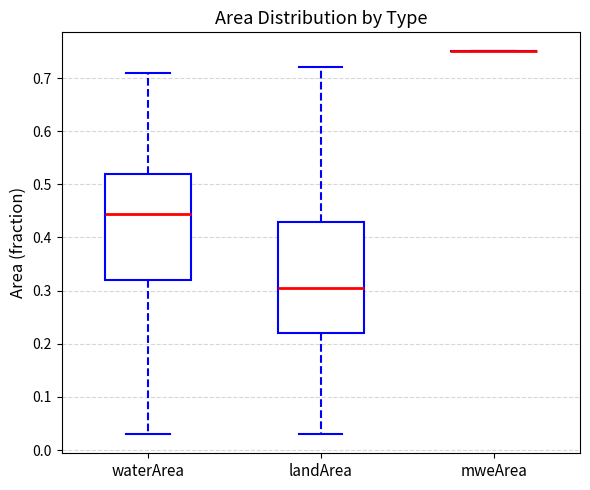

Where does the median line of the box for landArea sit on the y-axis? The values are not printed on the chart, so give them approximately, as read against the axis.

0.31